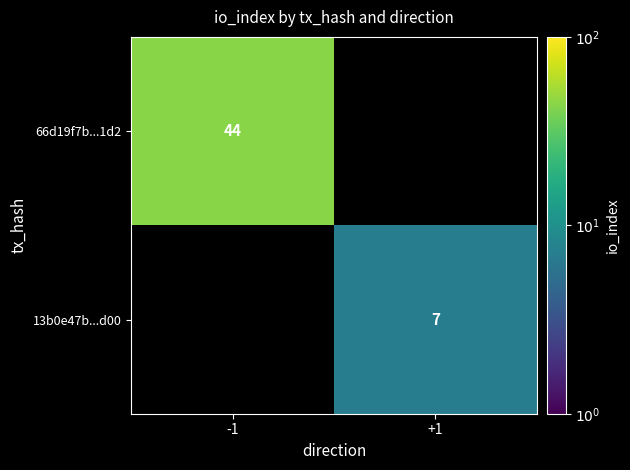

True or false: 66d19f7b...1d2 has a value of 29 at -1.

False